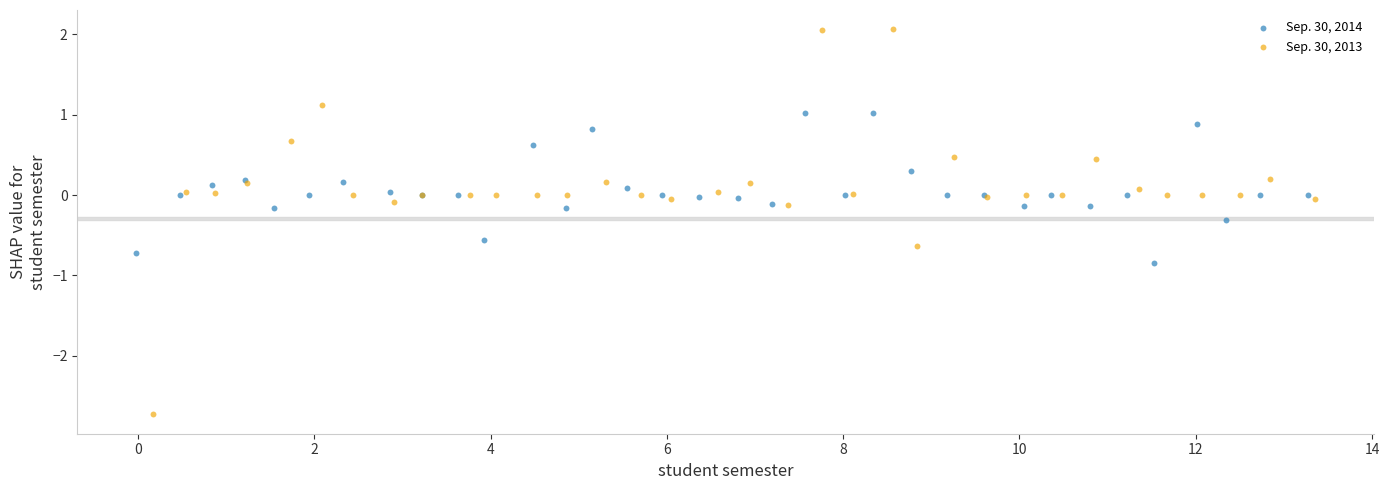

Which series reaches the maximum Y coordinate?

Sep. 30, 2013